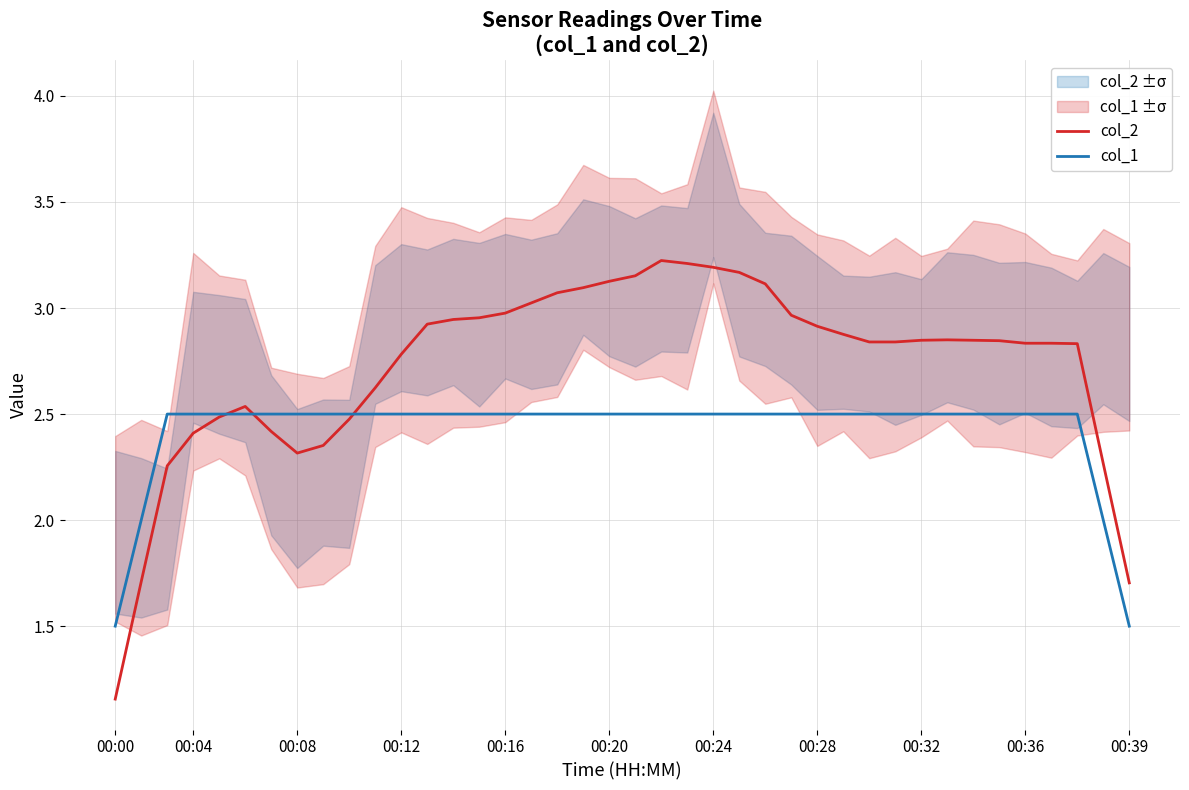

Is the value of col_2 at 00:04 greater than the value of col_1 at 00:08?

No